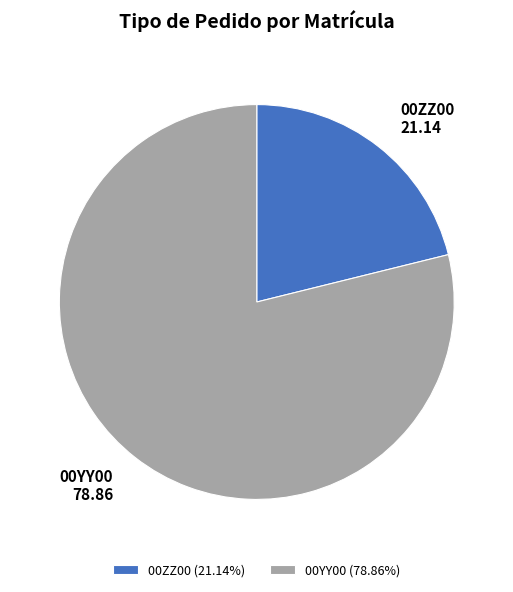

Is there a majority slice in this chart?

Yes